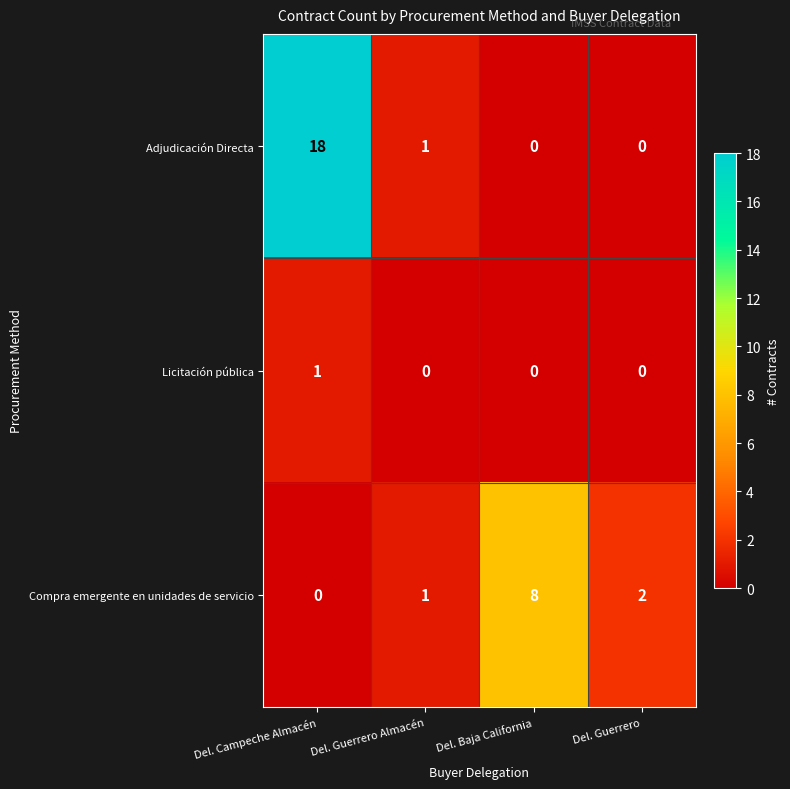

Between Del. Baja California and Del. Guerrero, which series saw the biggest shift?

Compra emergente en unidades de servicio